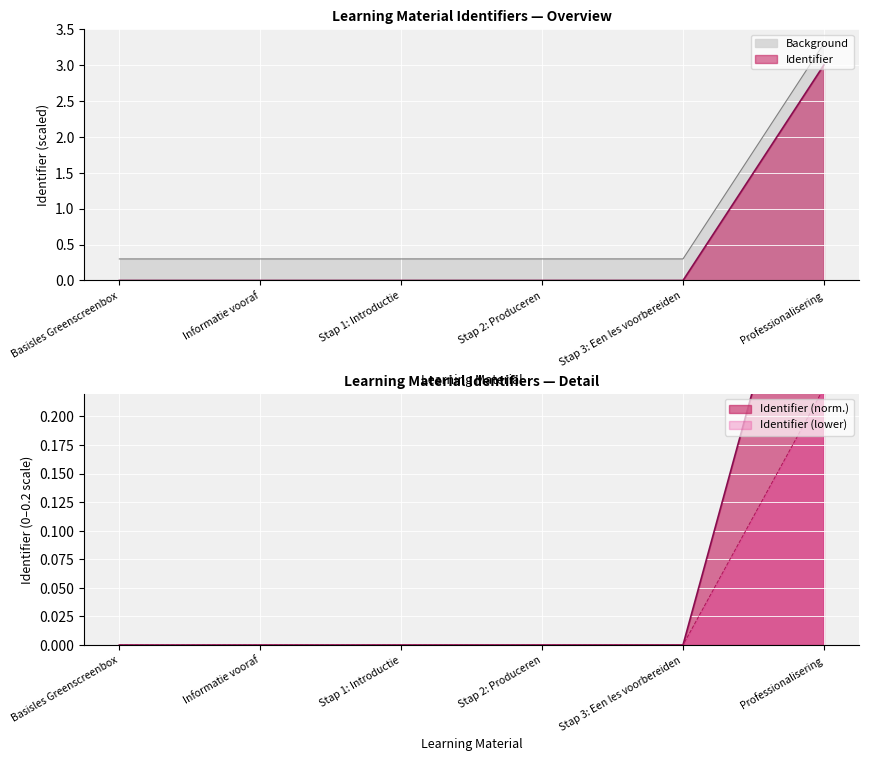

Rank the categories by value from lowest to highest.

Basisles Greenscreenbox, Informatie vooraf, Stap 1: Introductie, Stap 2: Produceren, Stap 3: Een les voorbereiden, Professionalisering